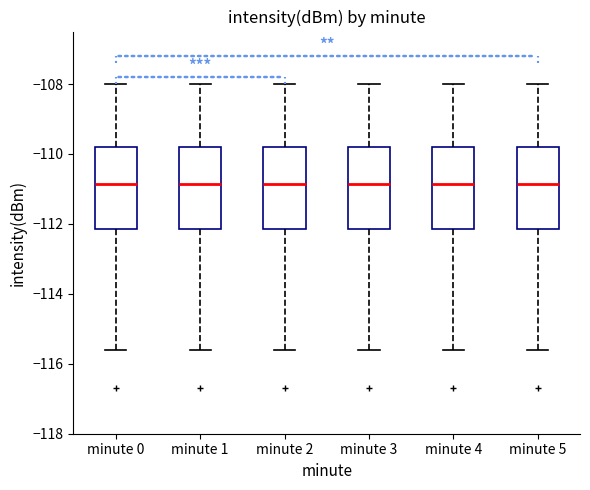

Reading left to right, transcribe this box plot: for each box, give where its median line is, the range the box spans, and where its two whiskers end, as read against the y-axis. The values are not printed on the chart, so give them approximately, as read against the axis.

minute 0: median -110.8, box -112.2 to -109.8, whiskers -115.6 to -108.0
minute 1: median -110.8, box -112.2 to -109.8, whiskers -115.6 to -108.0
minute 2: median -110.8, box -112.2 to -109.8, whiskers -115.6 to -108.0
minute 3: median -110.8, box -112.2 to -109.8, whiskers -115.6 to -108.0
minute 4: median -110.8, box -112.2 to -109.8, whiskers -115.6 to -108.0
minute 5: median -110.8, box -112.2 to -109.8, whiskers -115.6 to -108.0